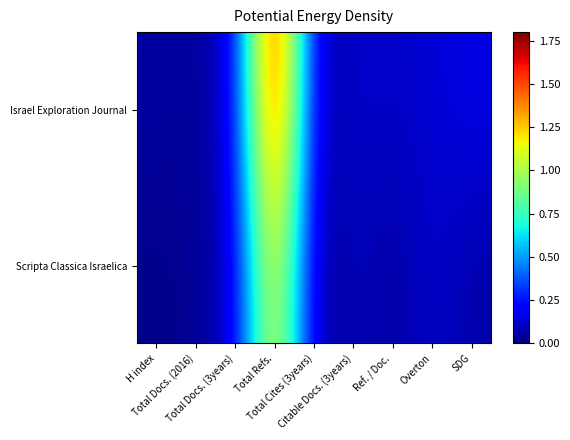

Which has a higher value, Total Refs. or Ref. / Doc.?

Total Refs.